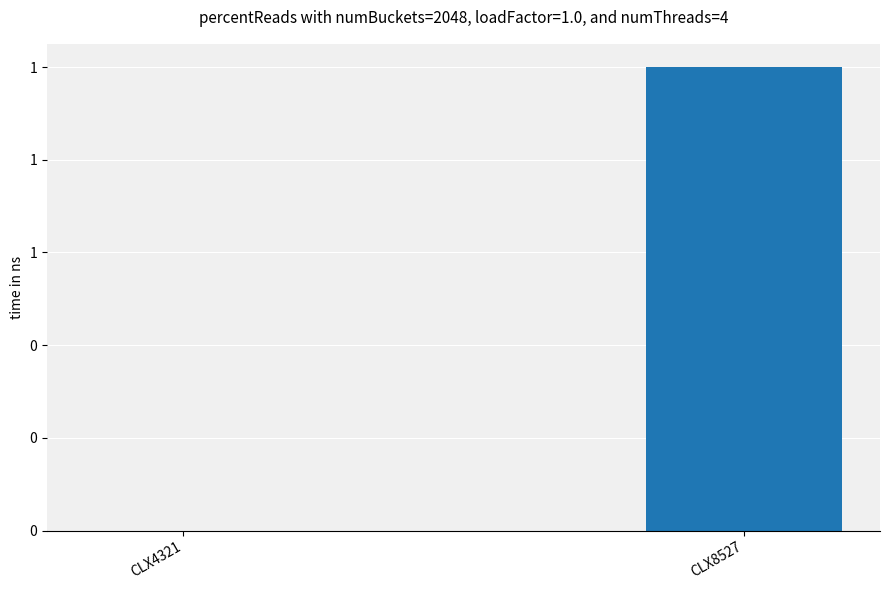

Rank the categories by value from lowest to highest.

CLX4321, CLX8527